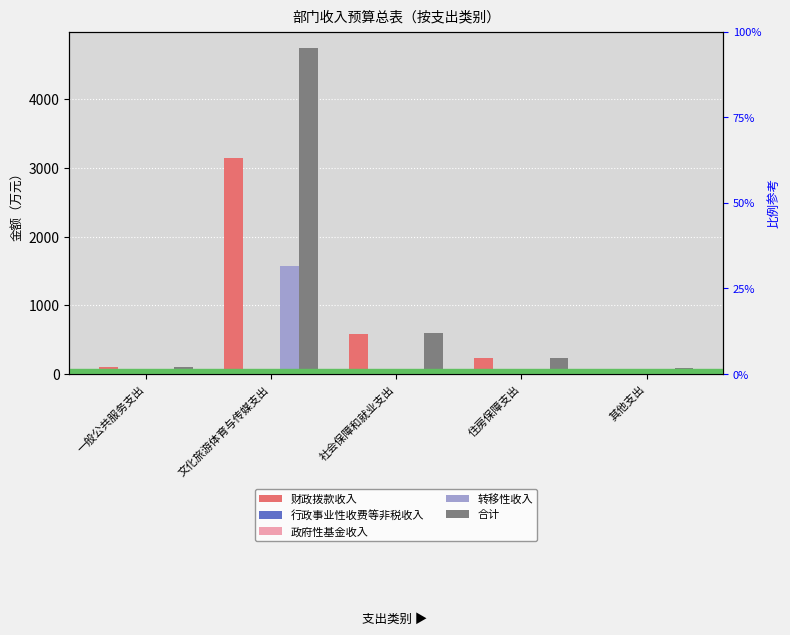

At which category is the sum across all series the highest?

文化旅游体育与传媒支出